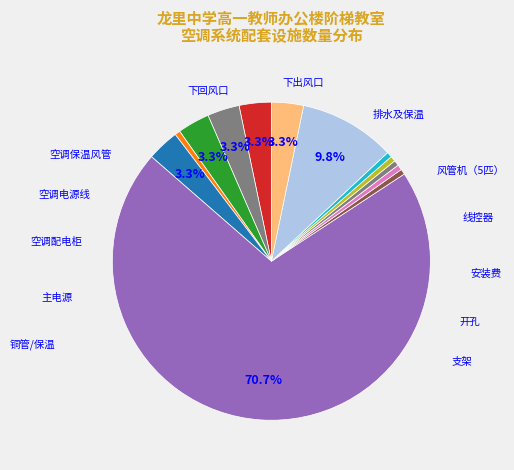

How many segments does this pie chart have?

13